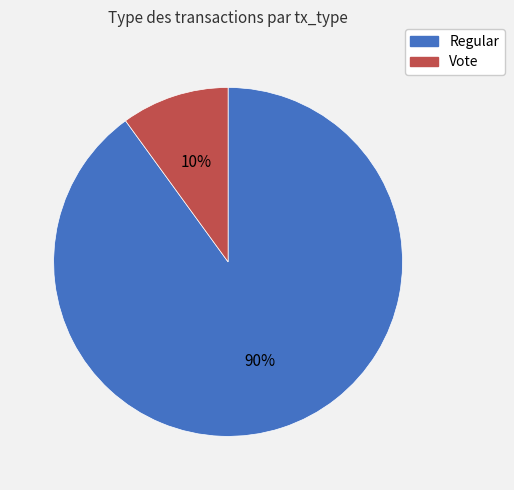

What is the largest slice in the pie chart?

Regular